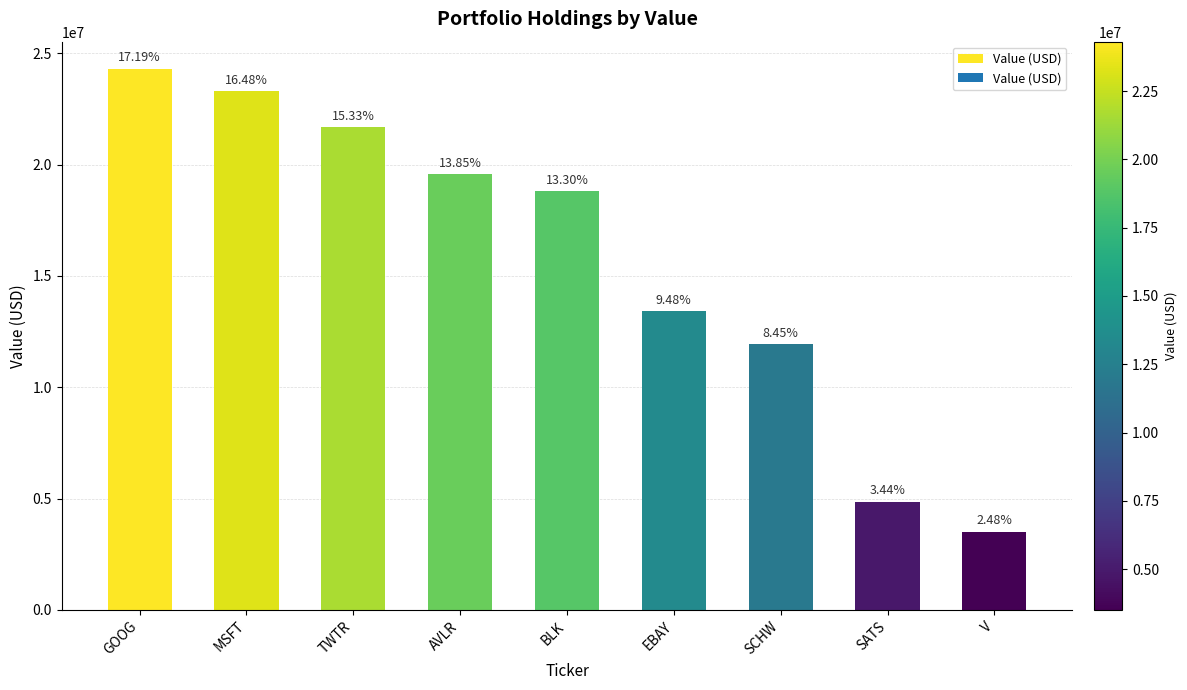

What value does the data have at TWTR?

21675000